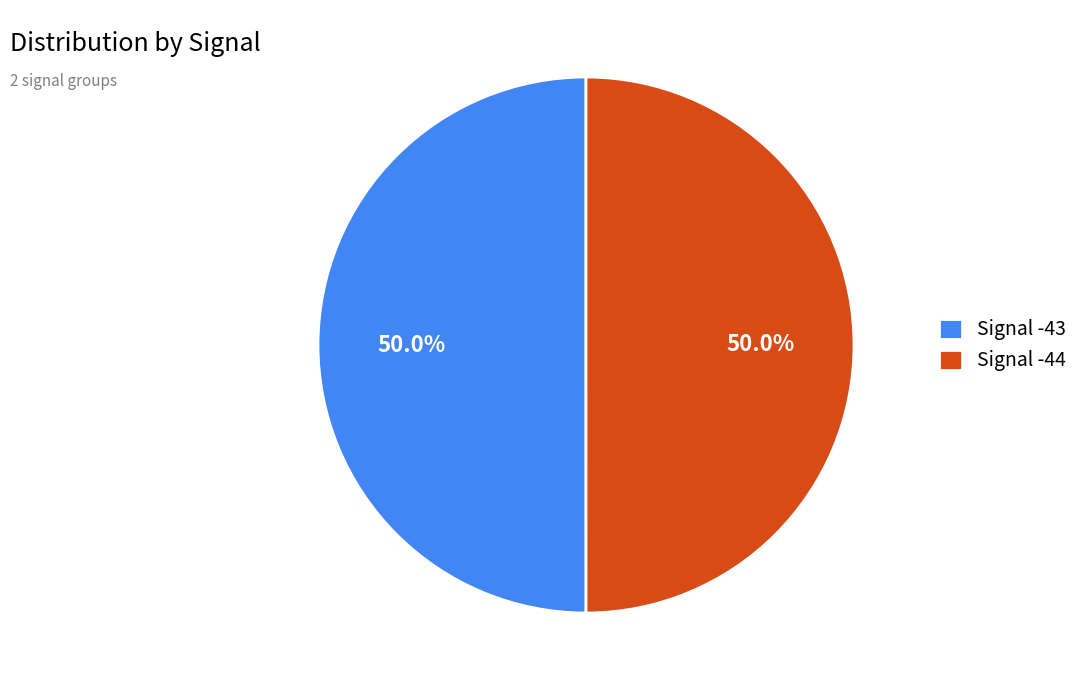

What percentage is NOT represented by Signal -43?

50.0%